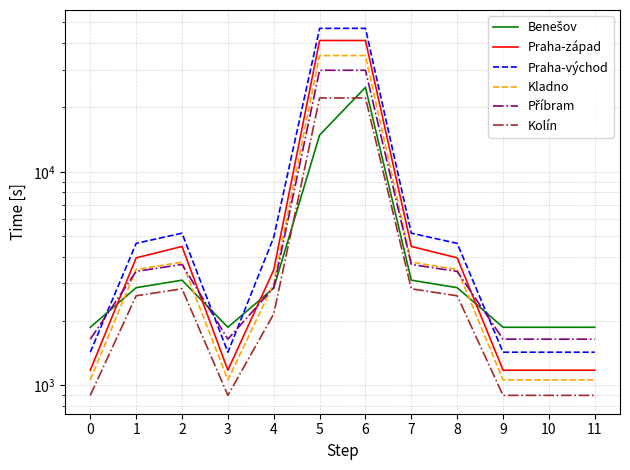

Does the chart display data point markers on the line(s)?

No